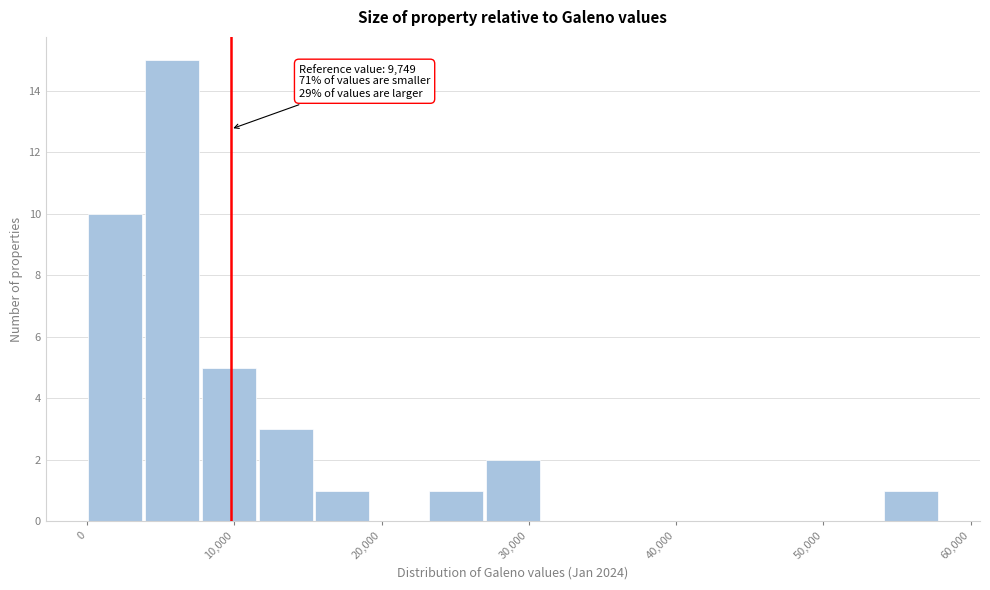

Read against the x-axis, roughly where is the centre of the tallest bar?

6000